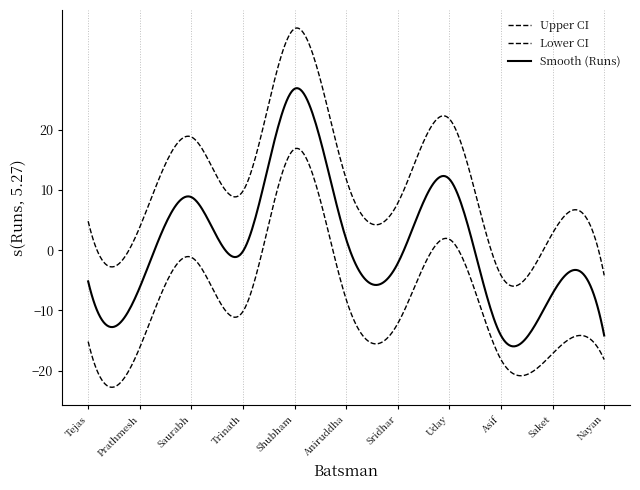

How many lines are shown in the chart?

3